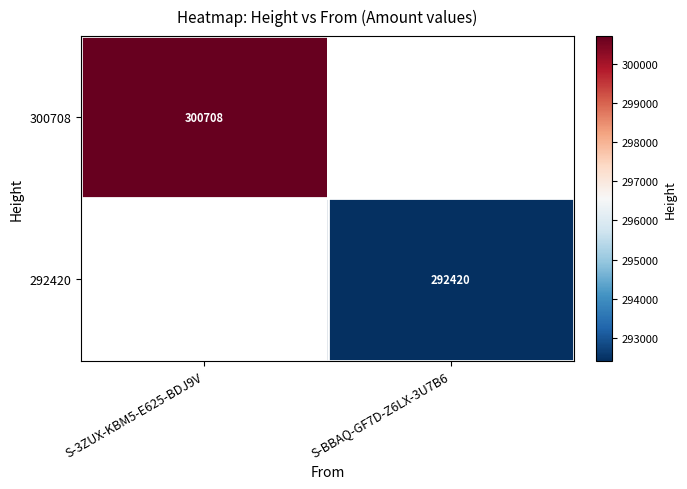

Is the value of 300708 at S-3ZUX-KBM5-E625-BDJ9V greater than the value of 292420 at S-BBAQ-GF7D-Z6LX-3U7B6?

Yes